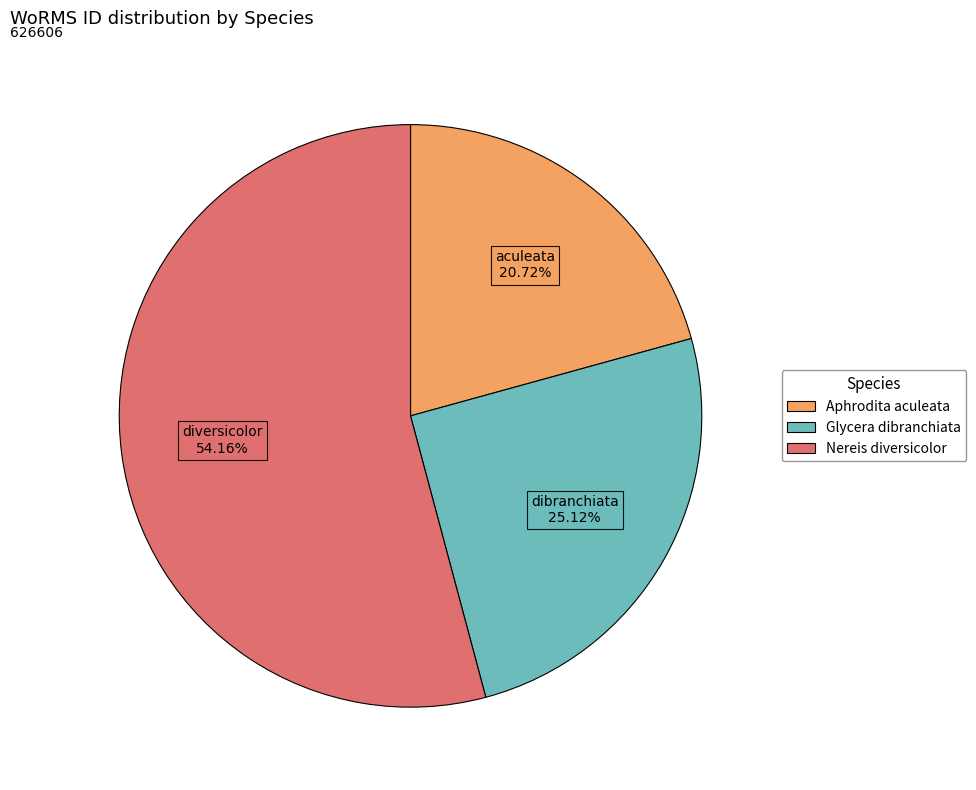

Which slice is the smallest?

Aphrodita aculeata